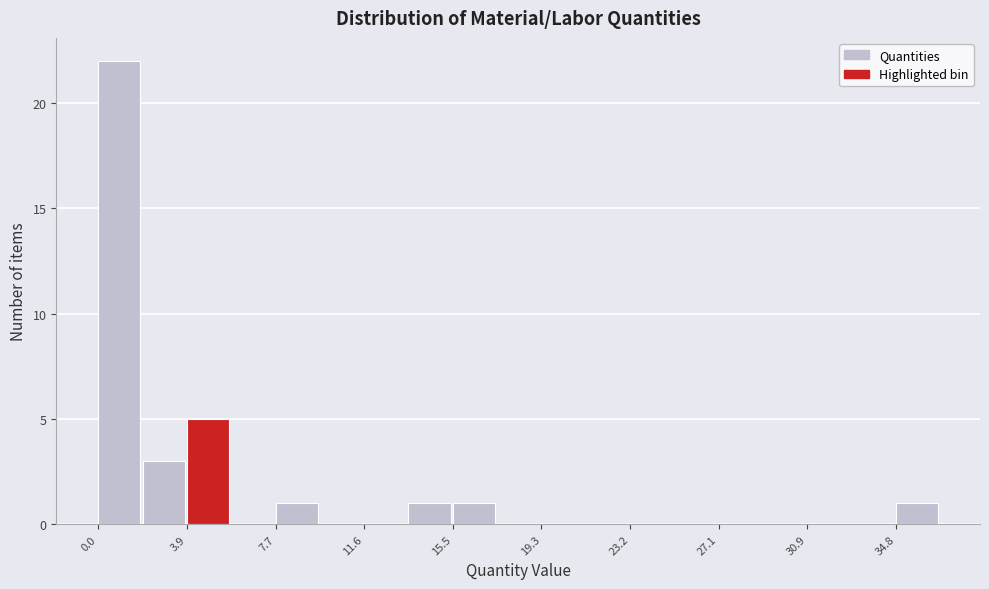

Around what value on the x-axis is the tallest bar? Give the approximate position of its centre, as read against the axis.

1.0